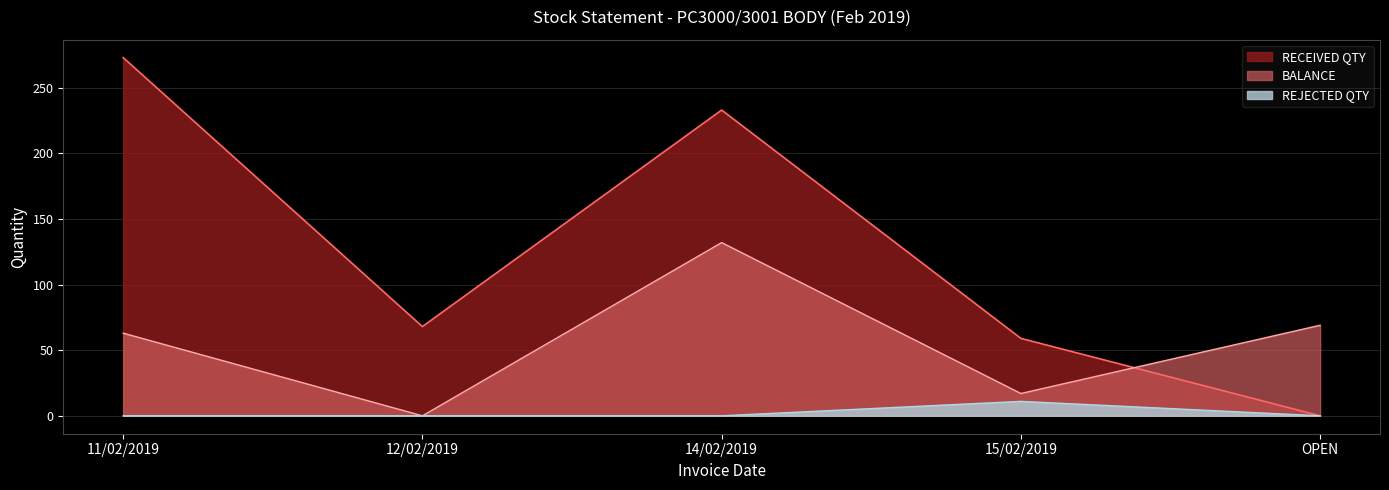

Between 11/02/2019 and 14/02/2019, which series saw the biggest shift?

BALANCE